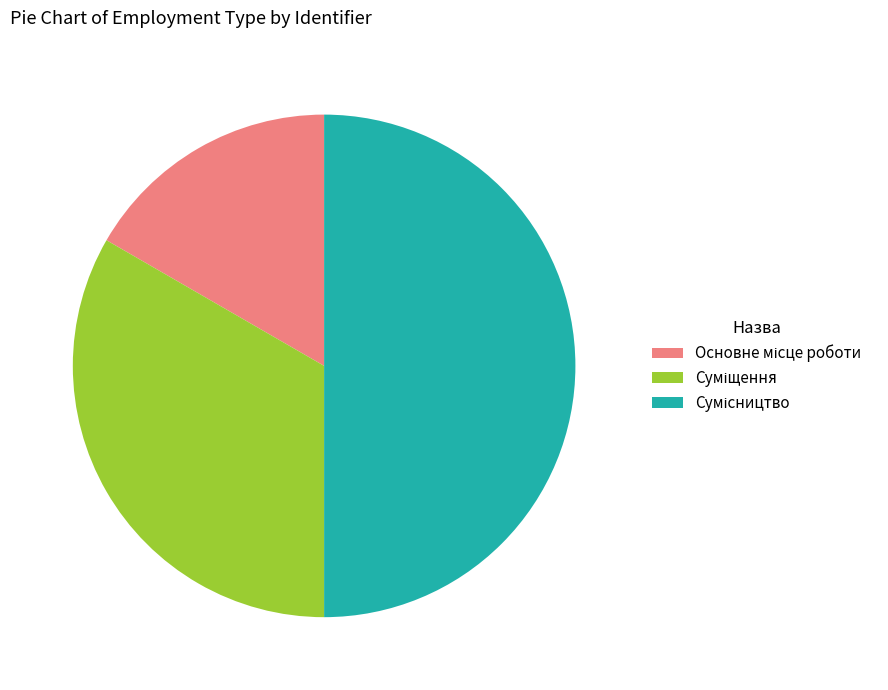

Is there a majority slice in this chart?

No